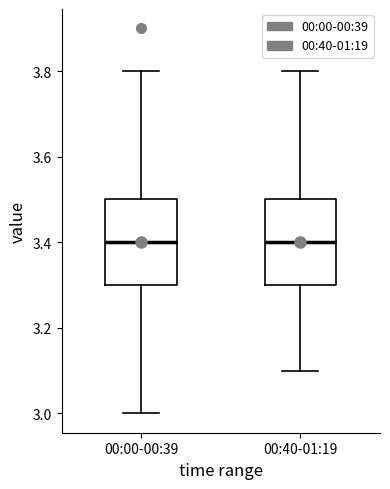

Where is the lower edge of the box for 00:00-00:39 on the y-axis? The values are not printed on the chart, so give them approximately, as read against the axis.

3.3